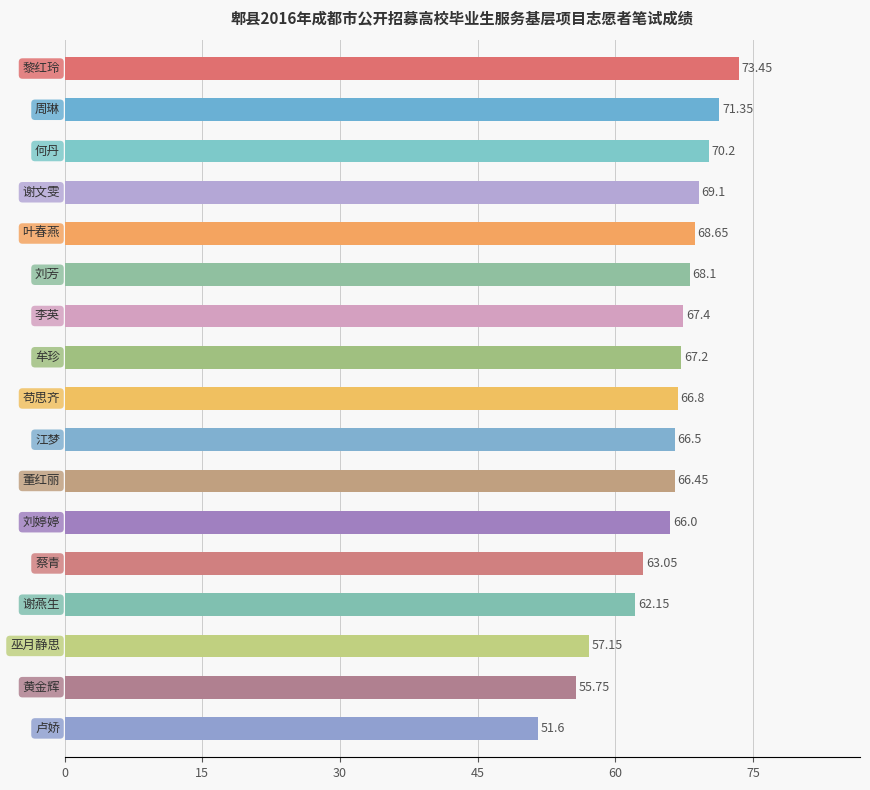

What is the sum of all values?

1110.9